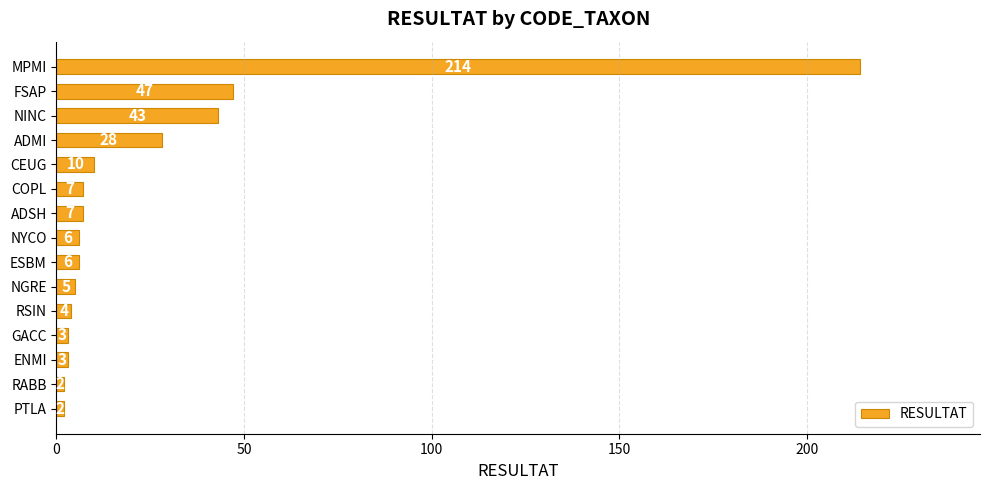

How many values are below 6?

6